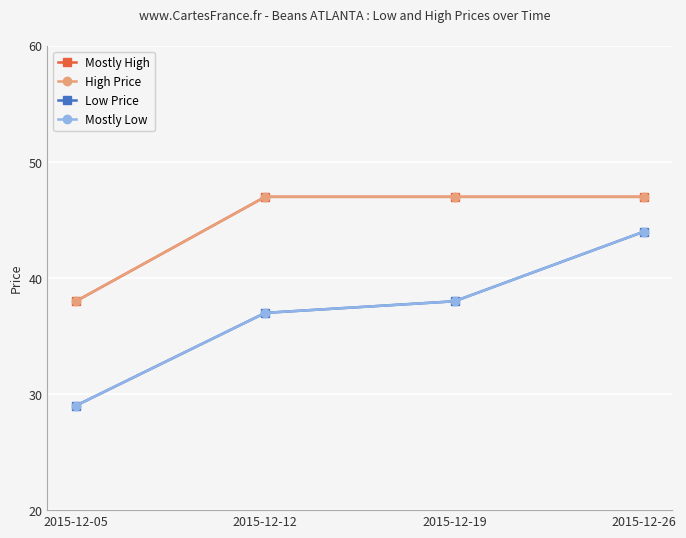

Does the chart have visible grid lines?

Yes